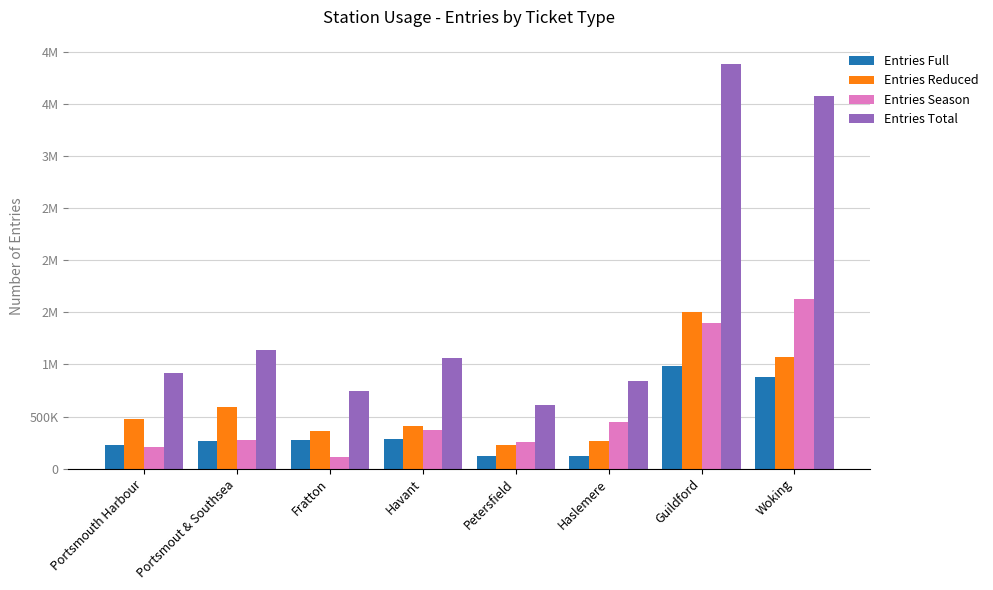

Are the bars horizontal?

No